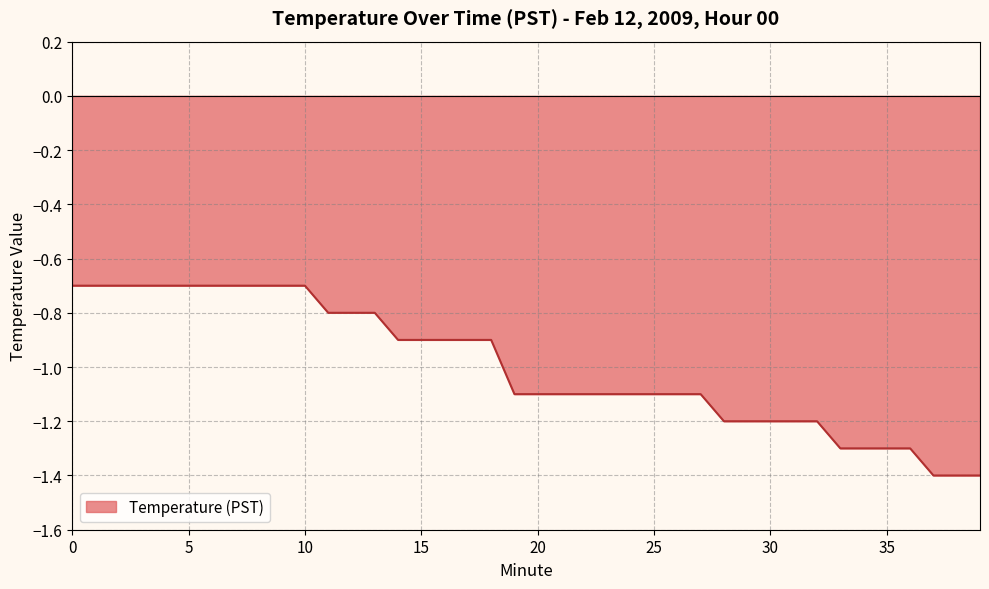

What is the smallest value displayed?

-1.4